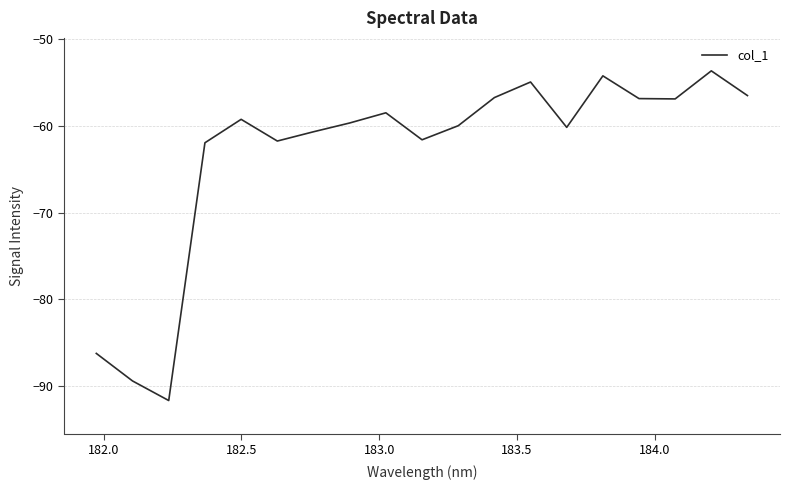

What is the smallest value displayed?

-91.7